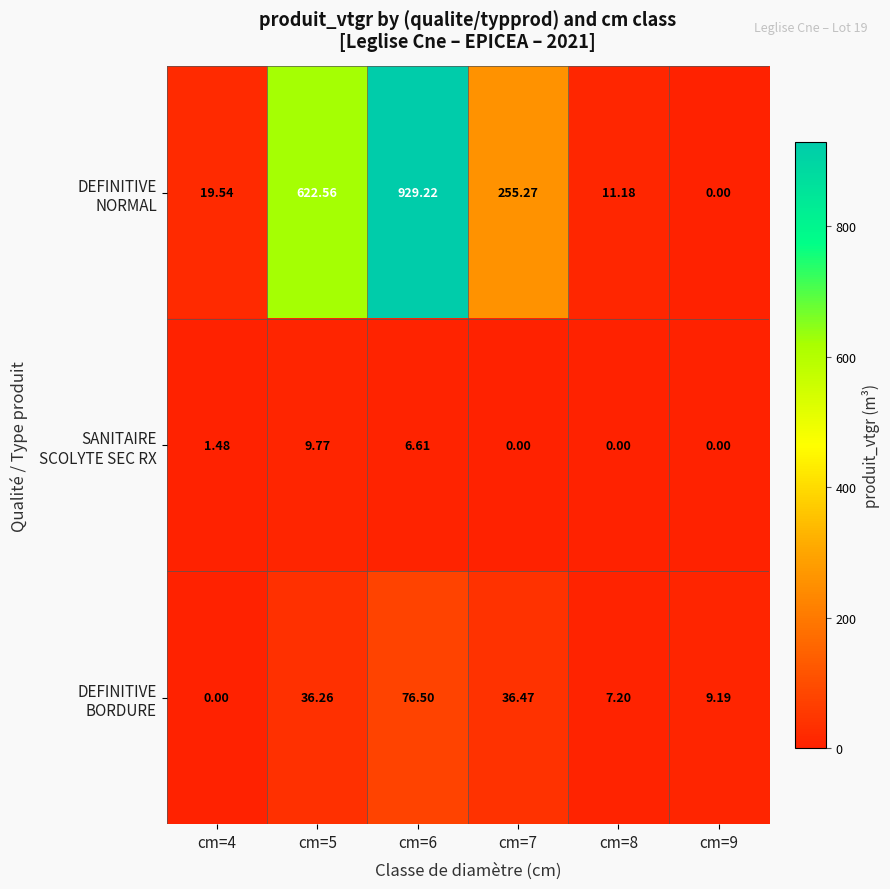

Count the number of data series in this chart.

3